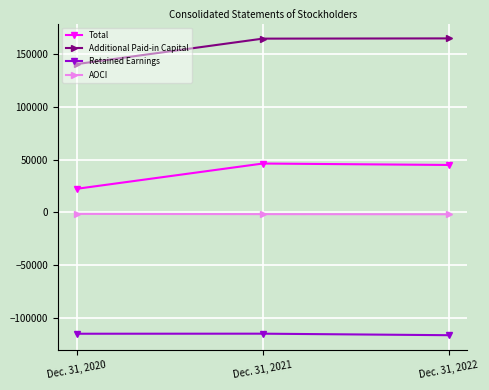

Which series has the largest range (max minus min)?

Additional Paid-in Capital